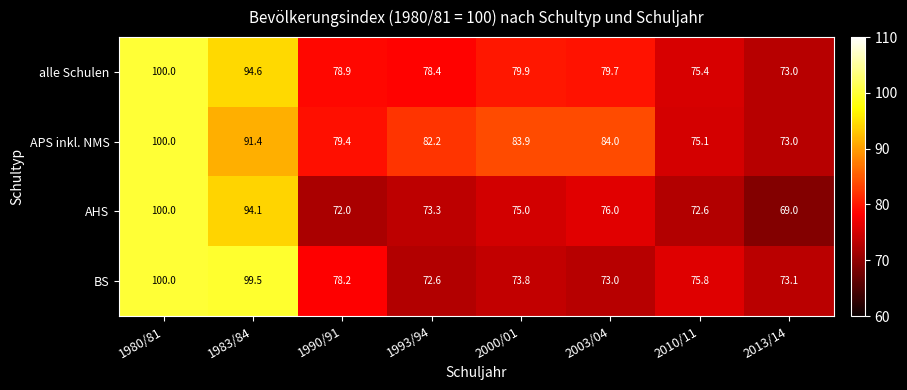

The value of APS inkl. NMS at 2000/01 is 145.3. True or false?

False